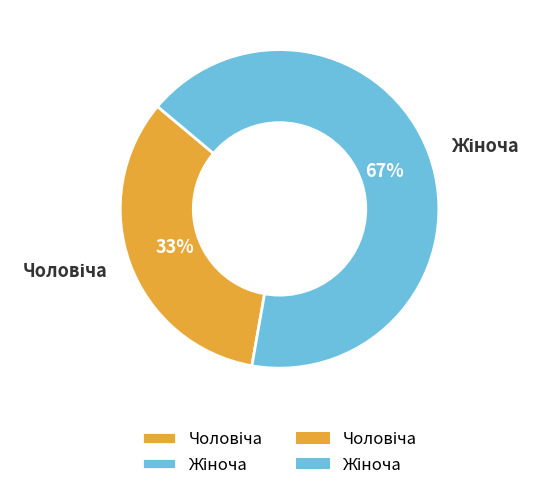

To the nearest percent, what is the average slice percentage?

50%